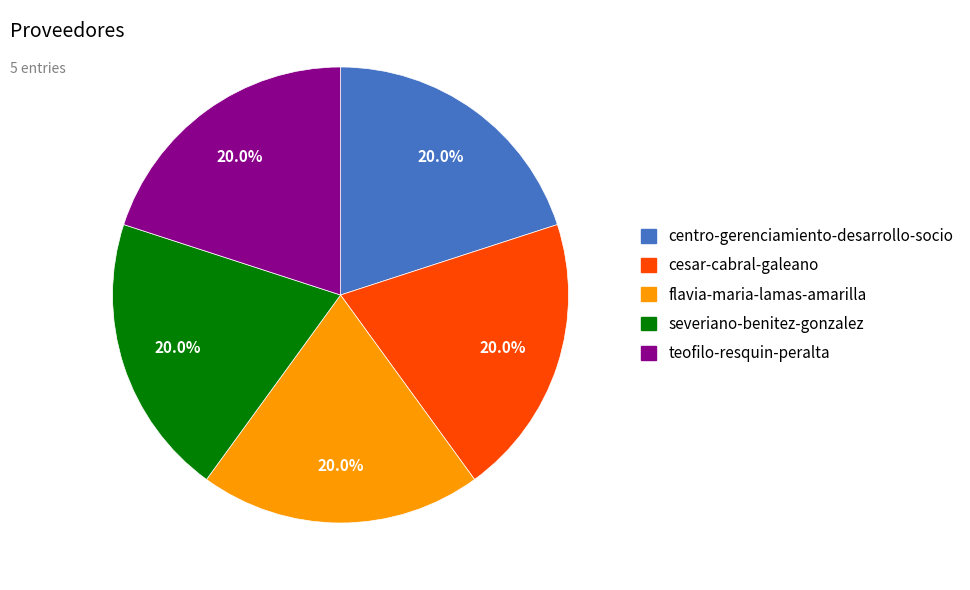

To the nearest percent, what portion does centro-gerenciamiento-desarrollo-socio represent?

20%